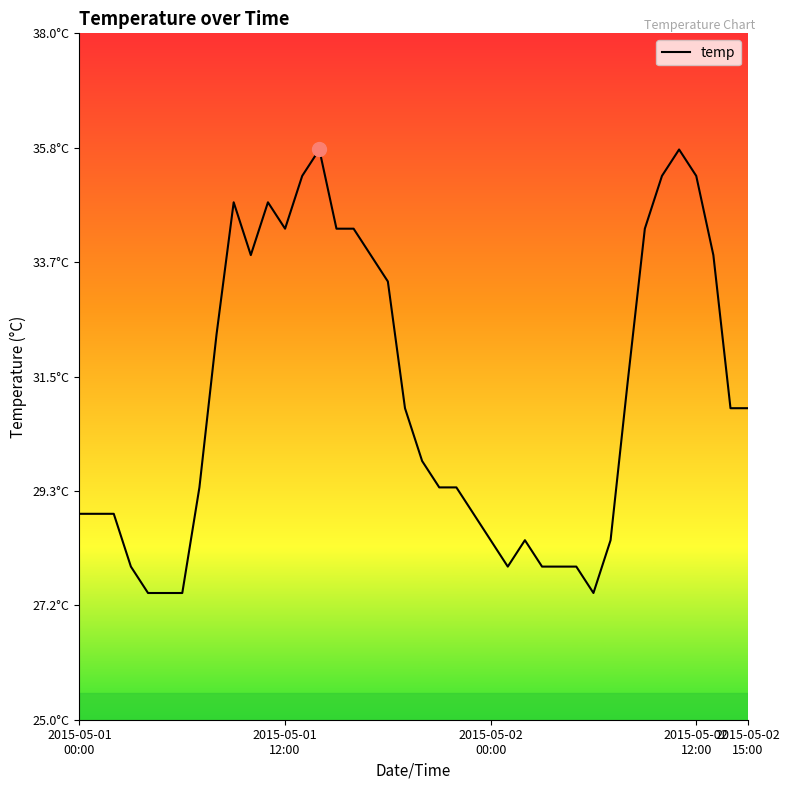

Is this an area chart (filled region under the line)?

No